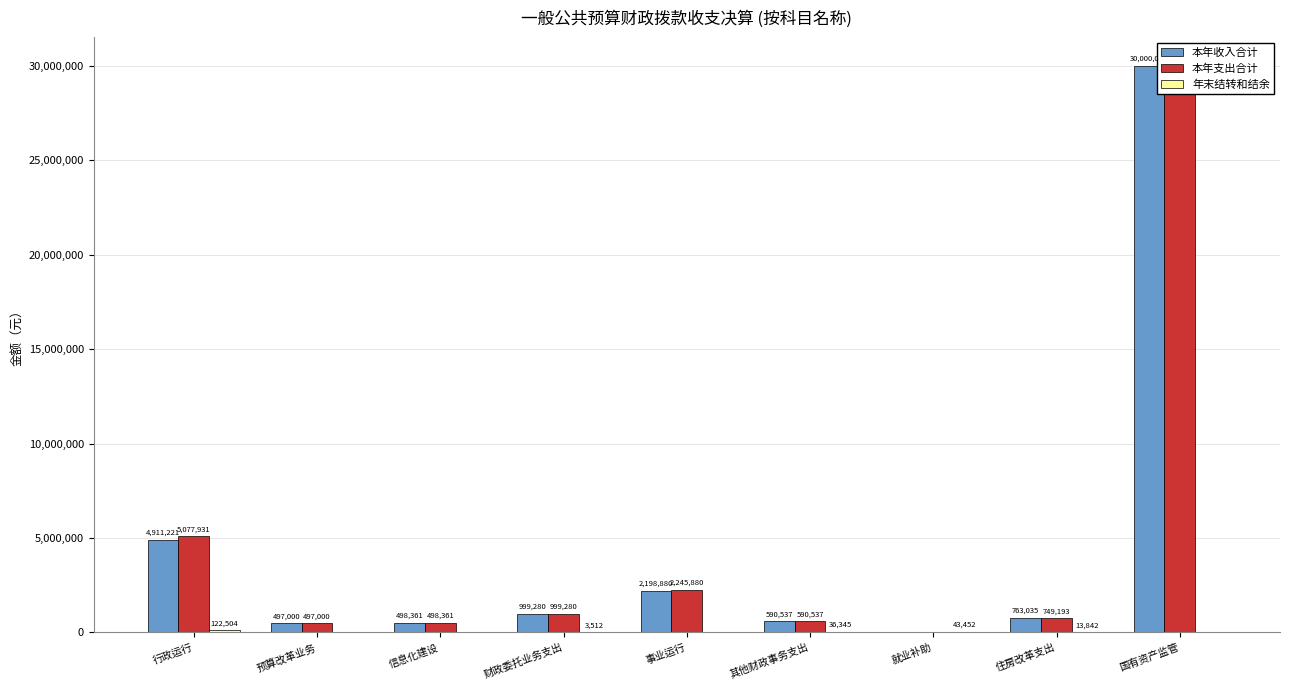

Is the value of 年末结转和结余 at 就业补助 greater than the value of 本年支出合计 at 预算改革业务?

No